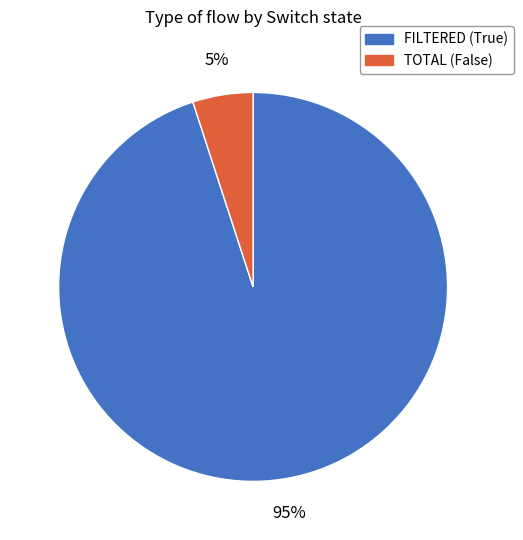

Count the number of slices in the pie.

2